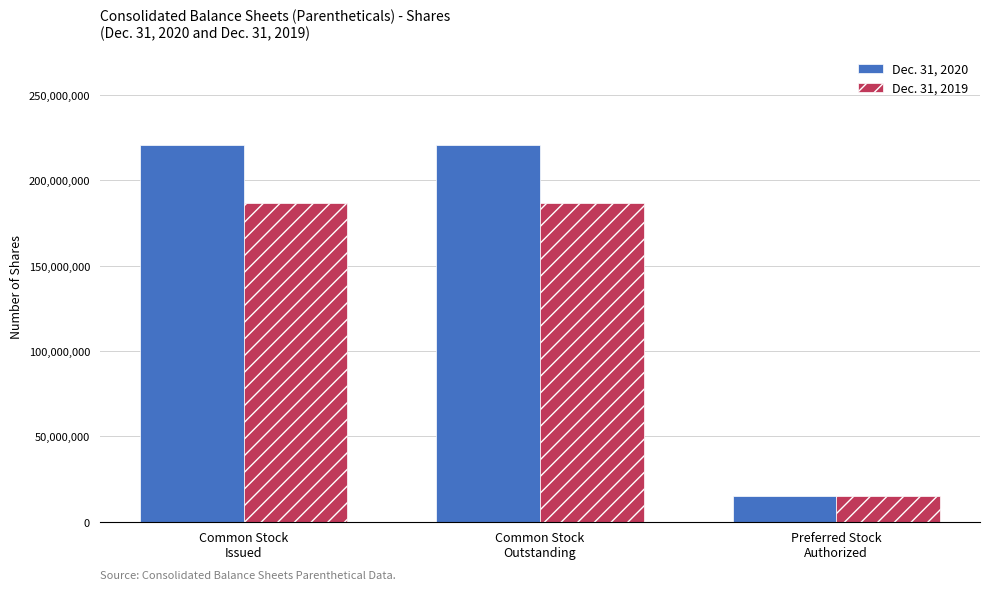

Rank the series by their average value, from highest to lowest.

Dec. 31, 2020, Dec. 31, 2019